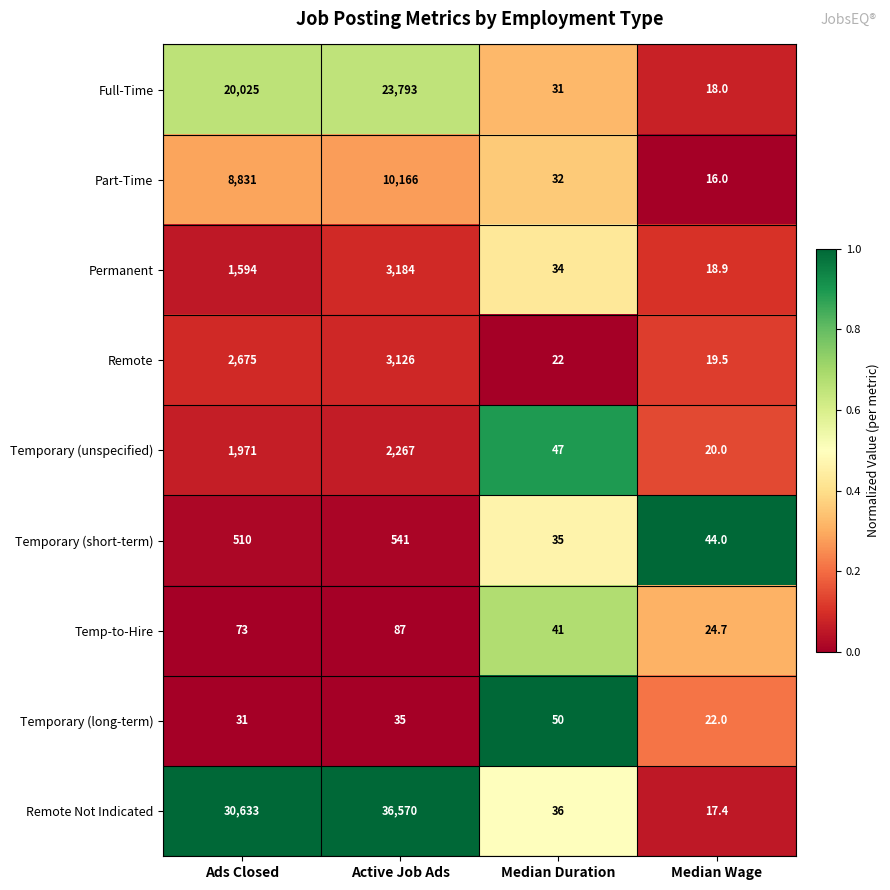

Is the value of Temporary (short-term) at Median Wage greater than the value of Permanent at Ads Closed?

No